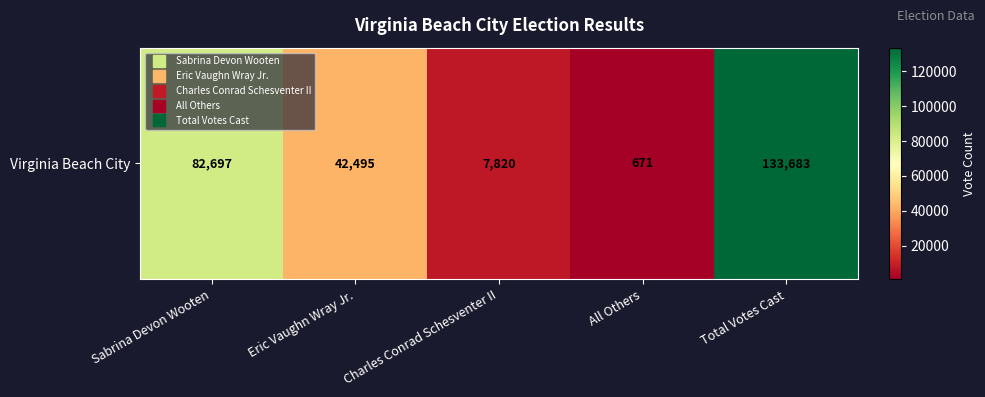

The chart shows a value of 133683 at Total Votes Cast. True or false?

True